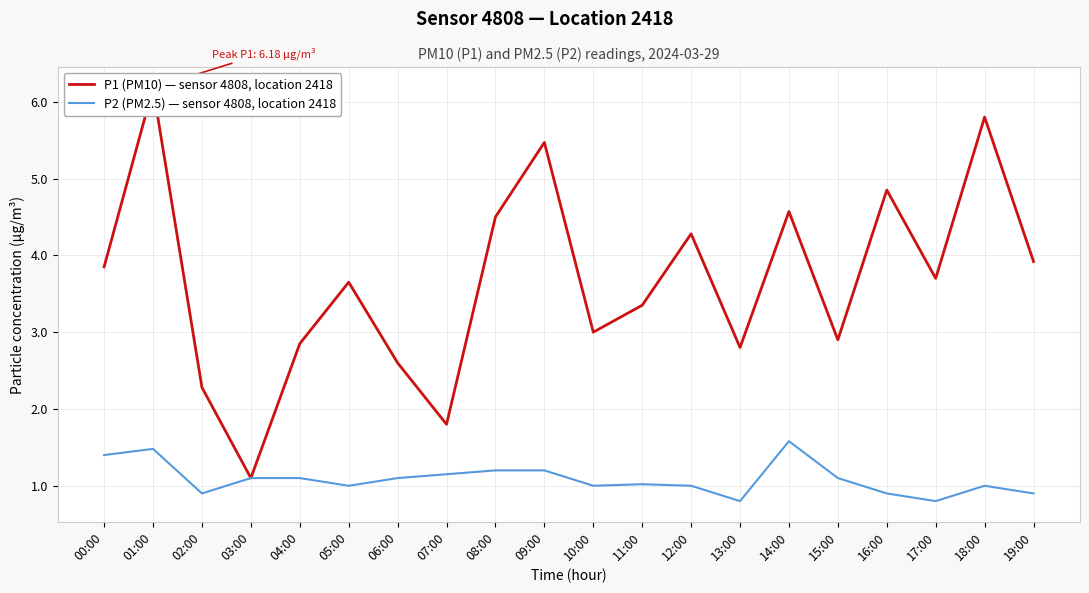

What is the difference between the maximum and minimum values in the P1 (PM10) series?

5.1